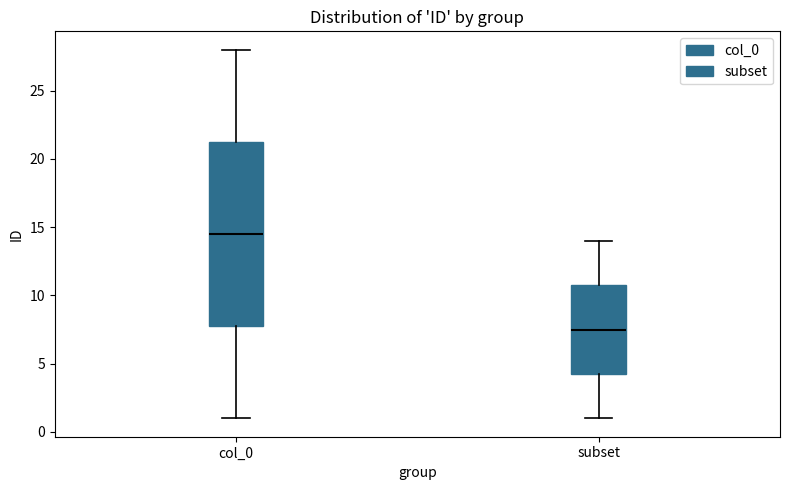

Where does the upper whisker of the box for col_0 end on the y-axis? The values are not printed on the chart, so give them approximately, as read against the axis.

28.0